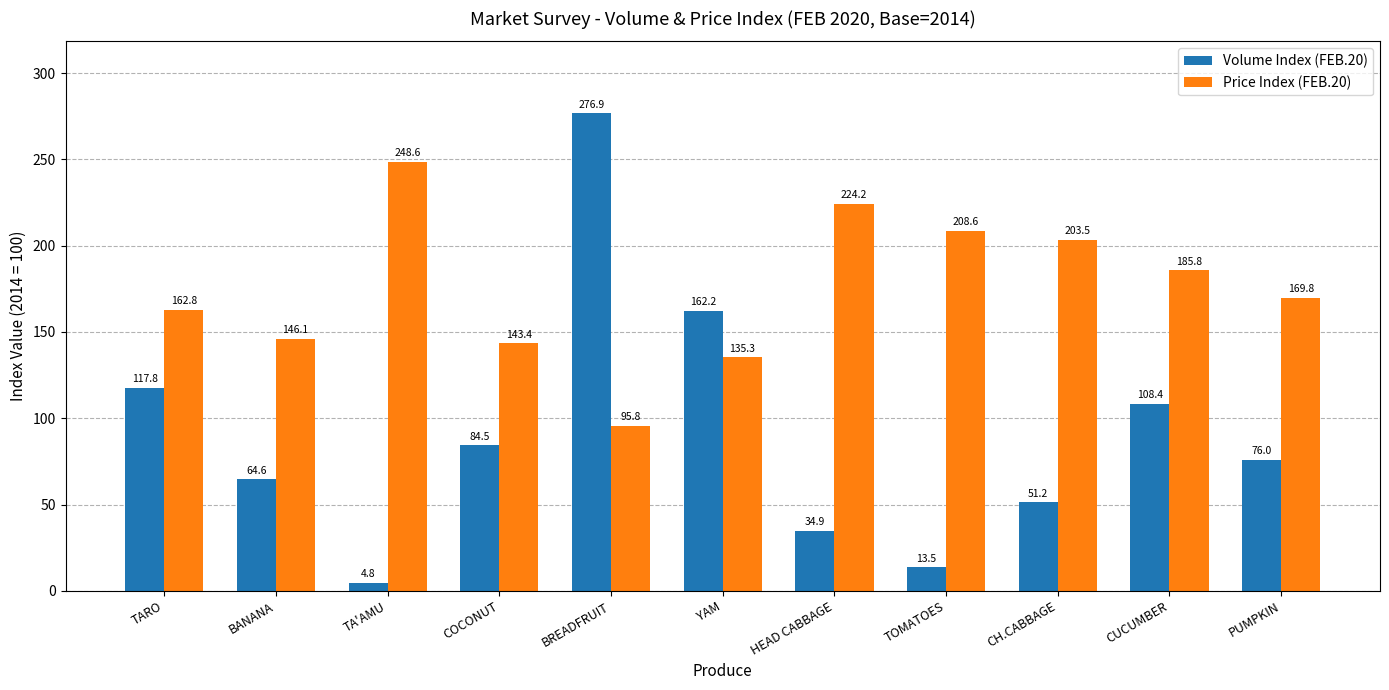

Between TARO and HEAD CABBAGE, which series saw the biggest shift?

Volume Index (FEB.20)